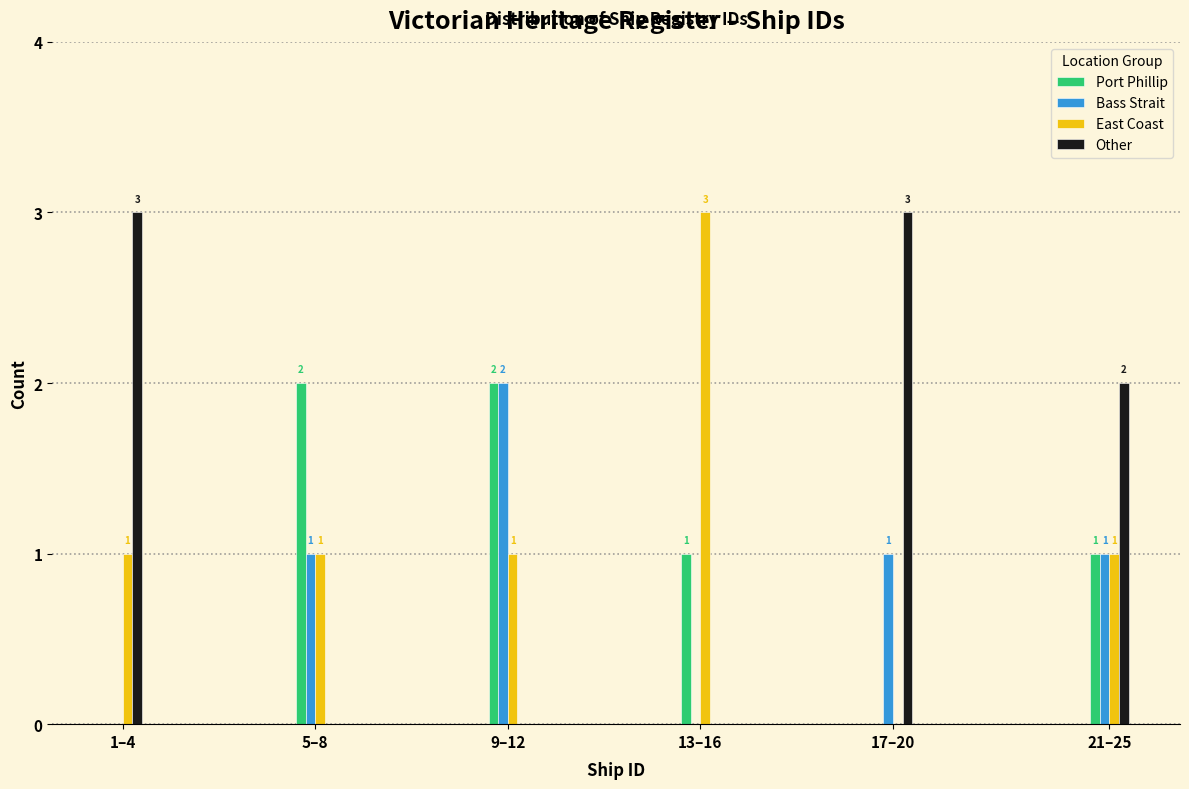

Reading left to right, transcribe all the data shown in this chart.

Port Phillip: 1–4=0	5–8=2	9–12=2	13–16=1	17–20=0	21–25=1
Bass Strait: 1–4=0	5–8=1	9–12=2	13–16=0	17–20=1	21–25=1
East Coast: 1–4=1	5–8=1	9–12=1	13–16=3	17–20=0	21–25=1
Other: 1–4=3	5–8=0	9–12=0	13–16=0	17–20=3	21–25=2